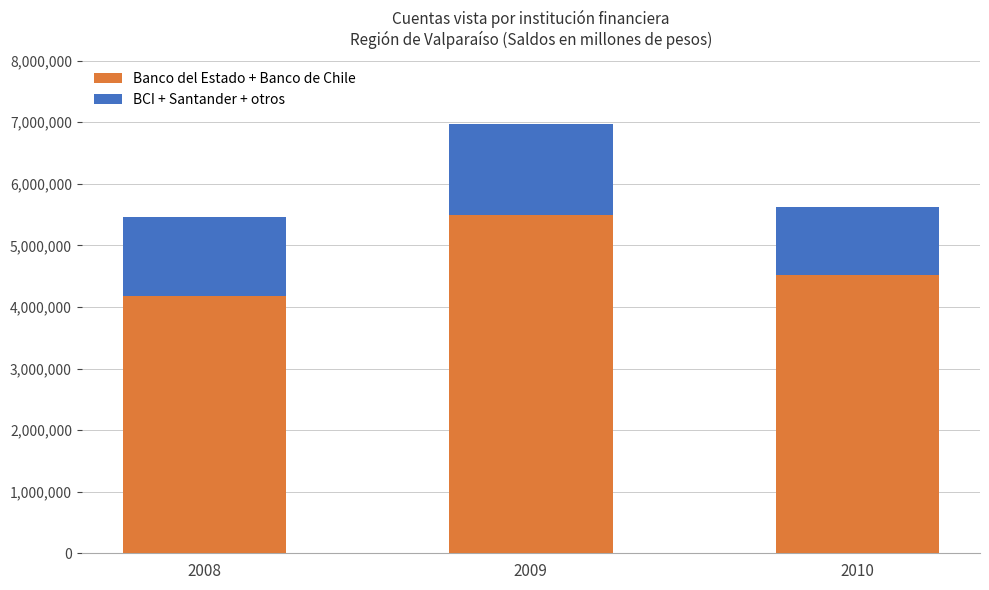

List the labels in order of Banco del Estado + Banco de Chile value, largest first.

2009, 2010, 2008